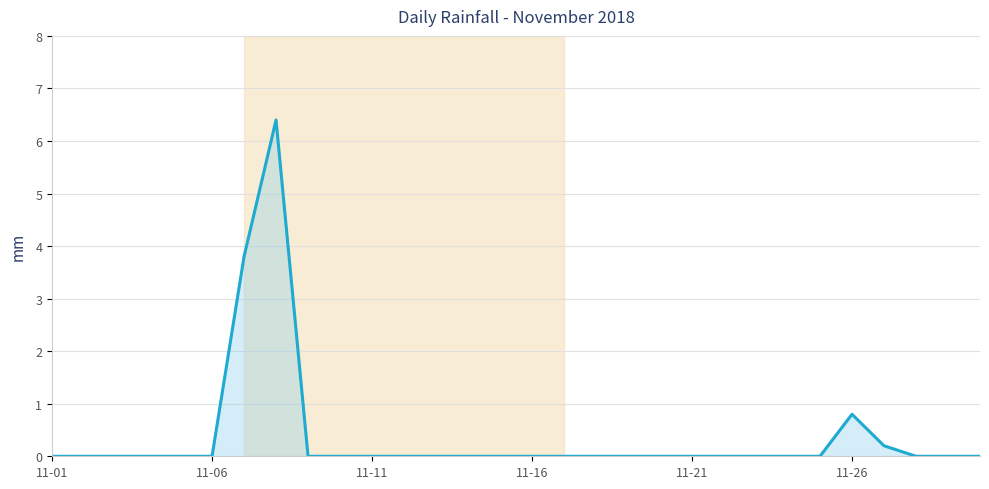

What is the maximum value shown in the chart?

6.4